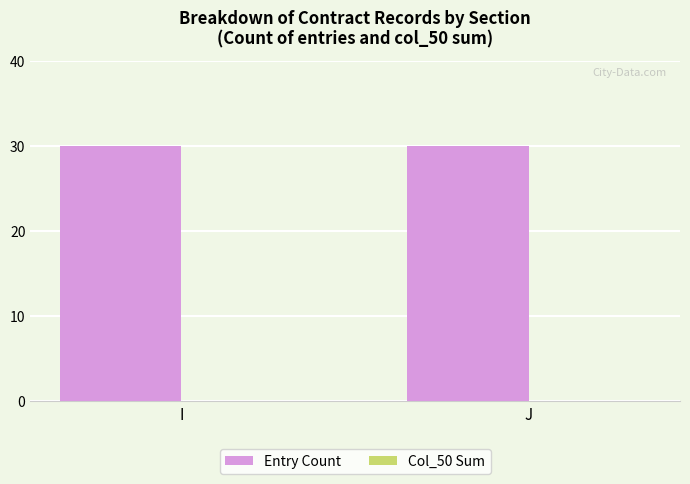

At J, list the series in order from smallest to largest.

Col_50 Sum, Entry Count